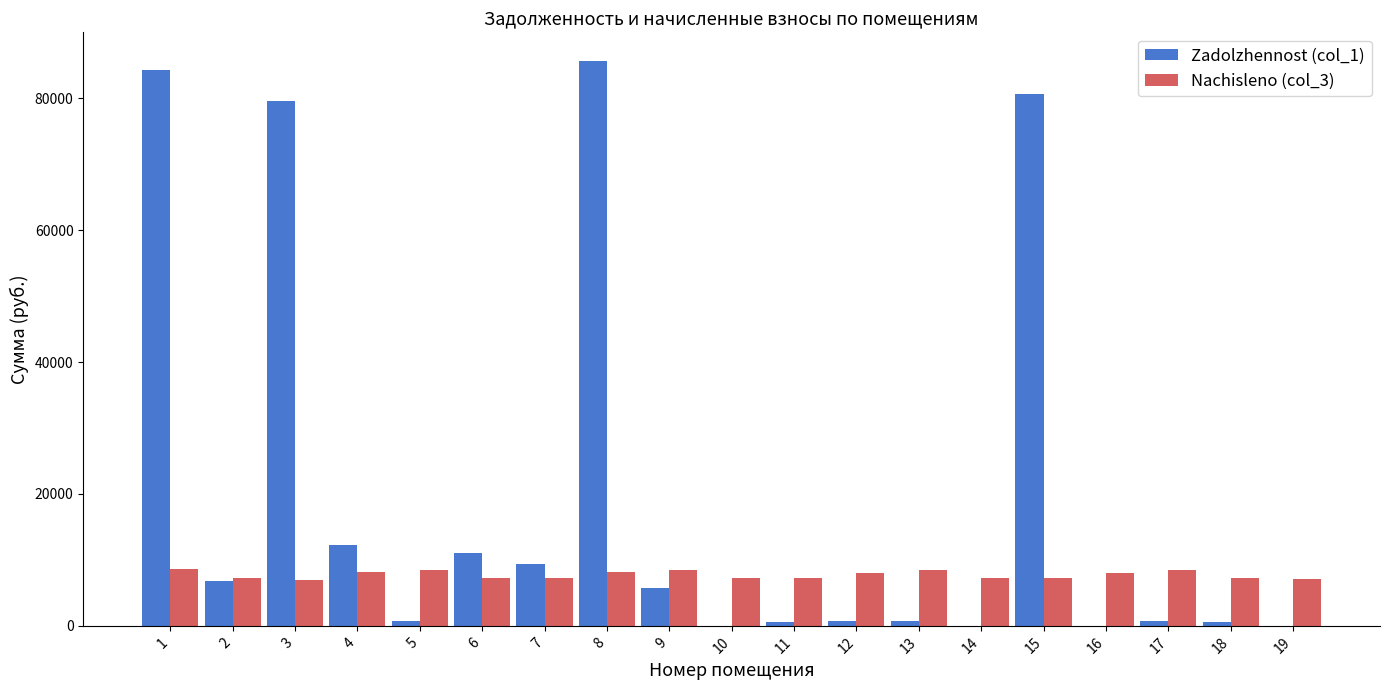

What is the highest value of the Zadolzhennost (col_1) series?

85725.4